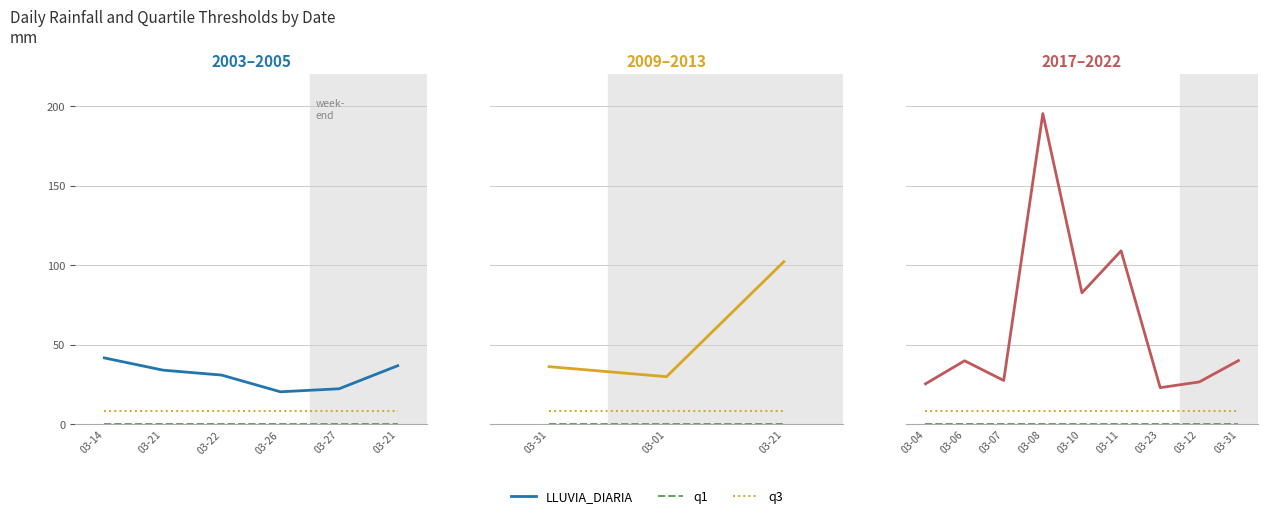

True or false: q1 and LLUVIA_DIARIA cross at least once.

False